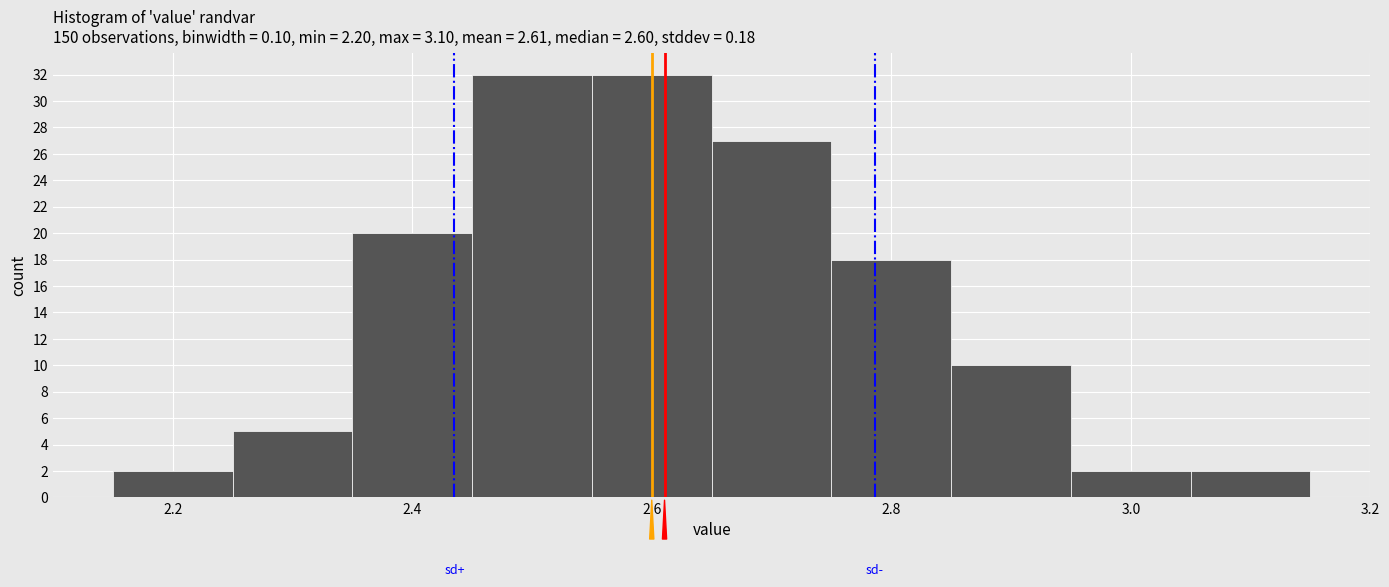

Reading left to right, list every bar in this chart as the range it spans on the x-axis followed by its height. Neither the bar edges nor the heights are printed on the chart, so give them approximately, as read against the axes.

2.15 to 2.25: 2
2.25 to 2.35: 5
2.35 to 2.45: 20
2.45 to 2.55: 32
2.55 to 2.65: 32
2.65 to 2.75: 27
2.75 to 2.85: 18
2.85 to 2.95: 10
2.95 to 3.05: 2
3.05 to 3.15: 2